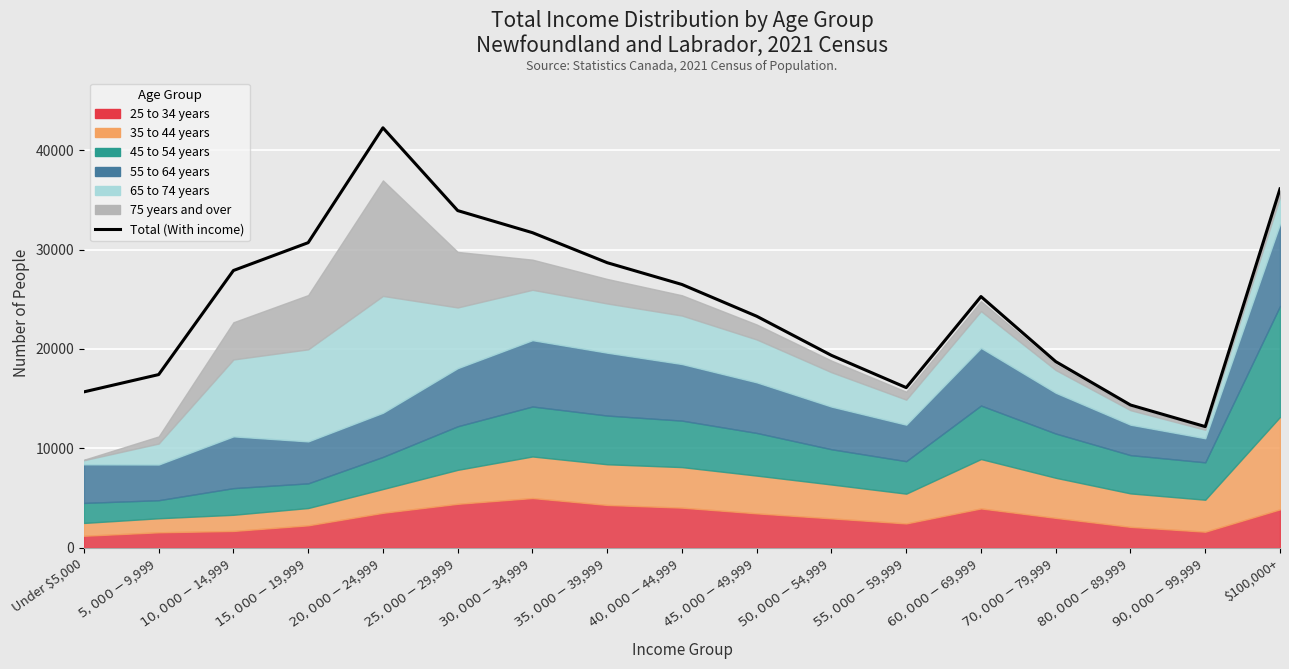

How many interior local peaks (higher than both neighbors) does the data have?

2